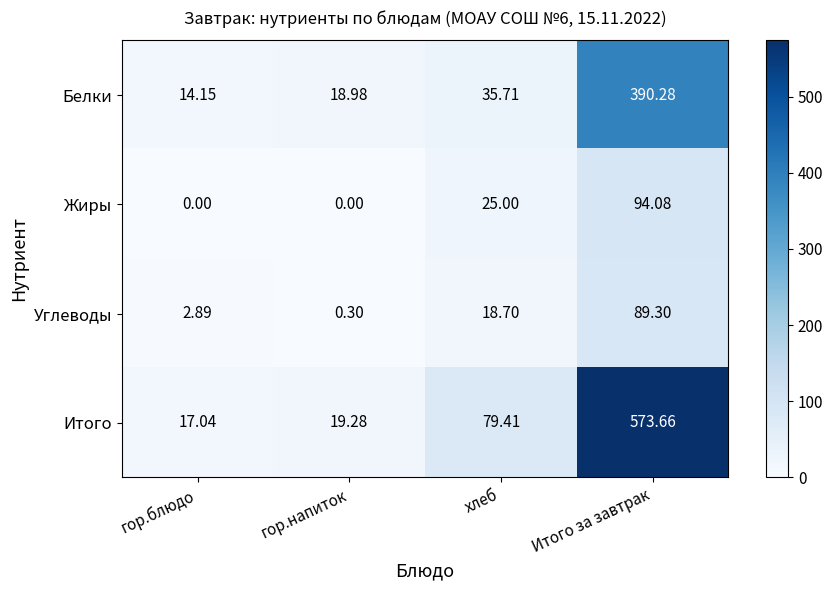

At which label does Жиры reach its peak?

Итого за завтрак